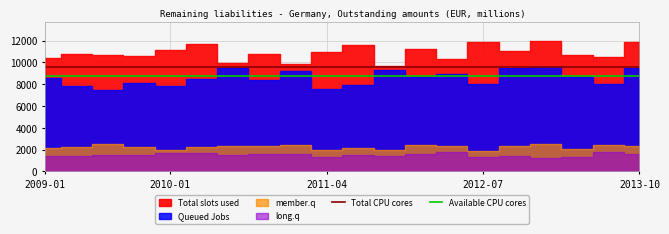

Where is Available CPU cores nearest to the value 8700?

2009-01